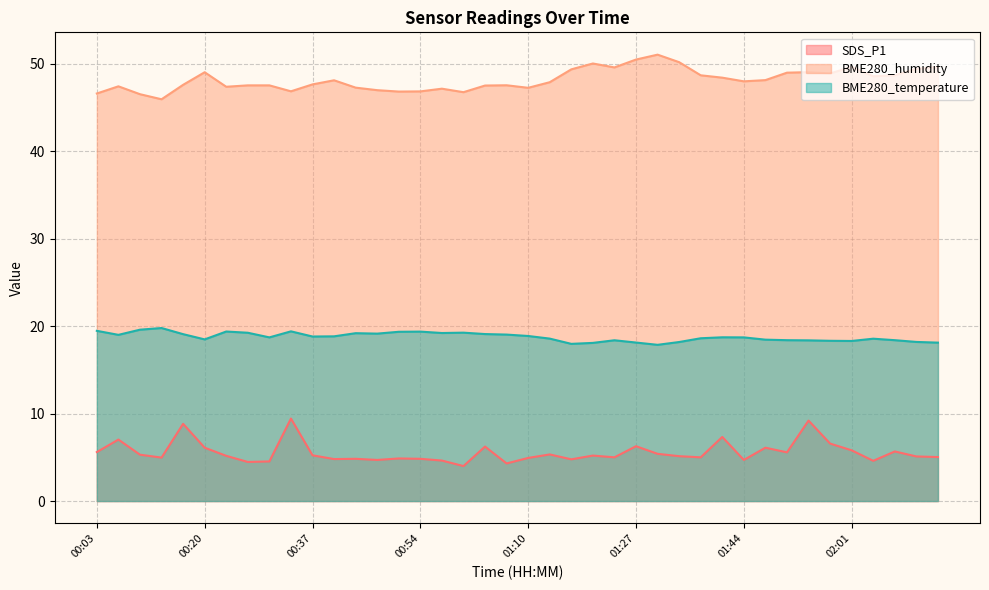

Is it true that BME280_temperature equals 31.3 at 02:11?

False